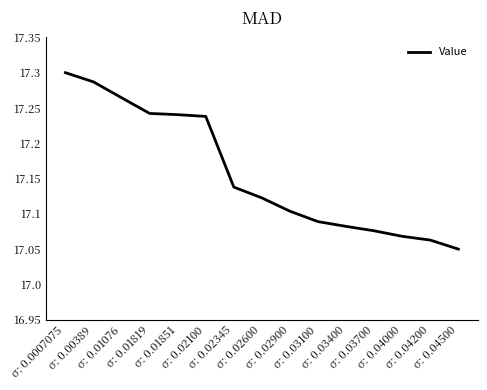

Does the chart display data point markers on the line(s)?

No